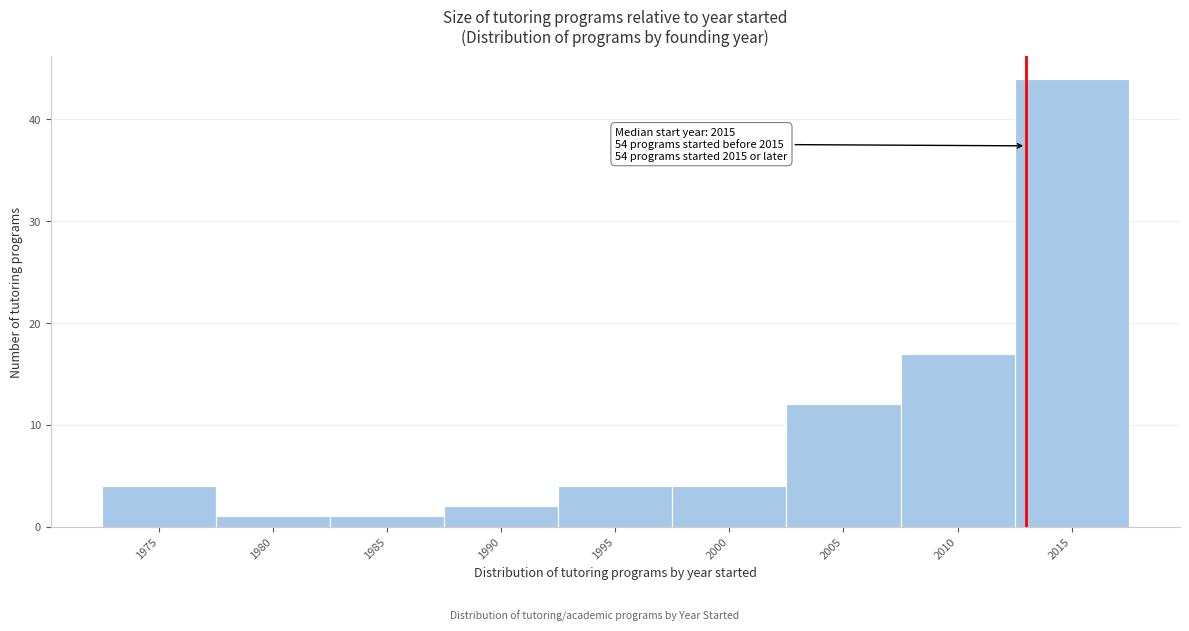

Reading left to right, extract all data points from this chart.

4	1	1	2	4	4	12	17	44